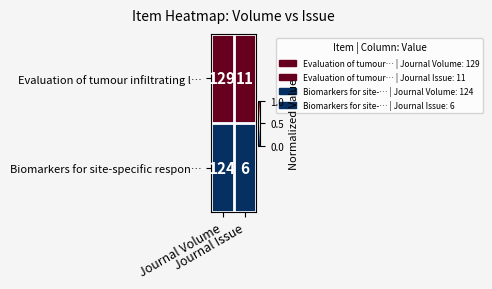

At Journal Issue, list the series in order from smallest to largest.

Biomarkers for site-specific respon…, Evaluation of tumour infiltrating l…